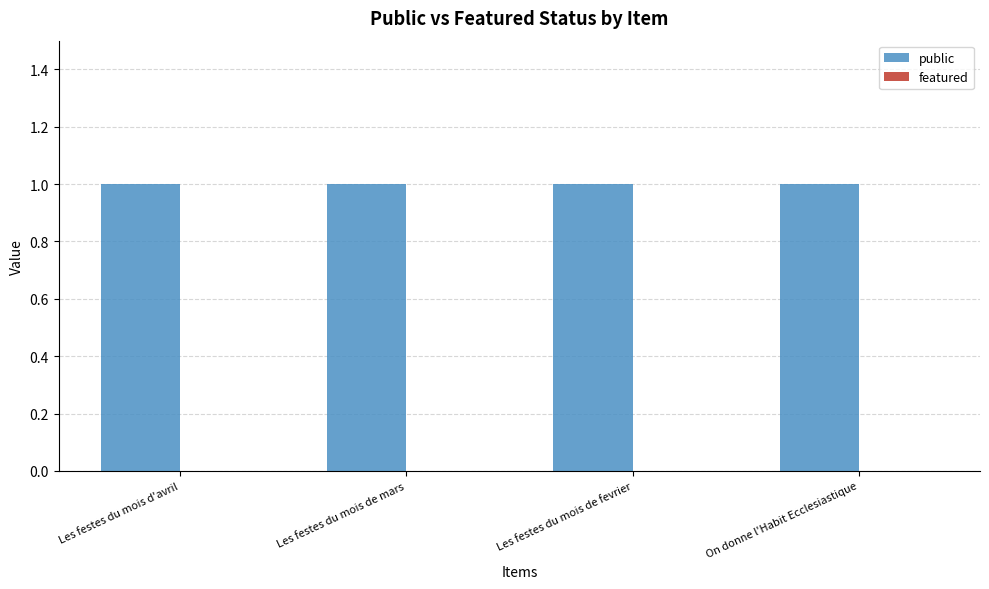

Reading left to right, list all the values displayed in this chart.

public: Les festes du mois d'avril=1	Les festes du mois de mars=1	Les festes du mois de fevrier=1	On donne l'Habit Ecclesiastique=1
featured: Les festes du mois d'avril=0	Les festes du mois de mars=0	Les festes du mois de fevrier=0	On donne l'Habit Ecclesiastique=0